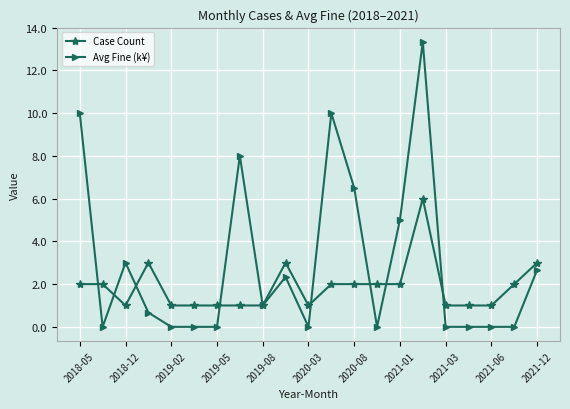

Which series has the largest range (max minus min)?

Avg Fine (k¥)